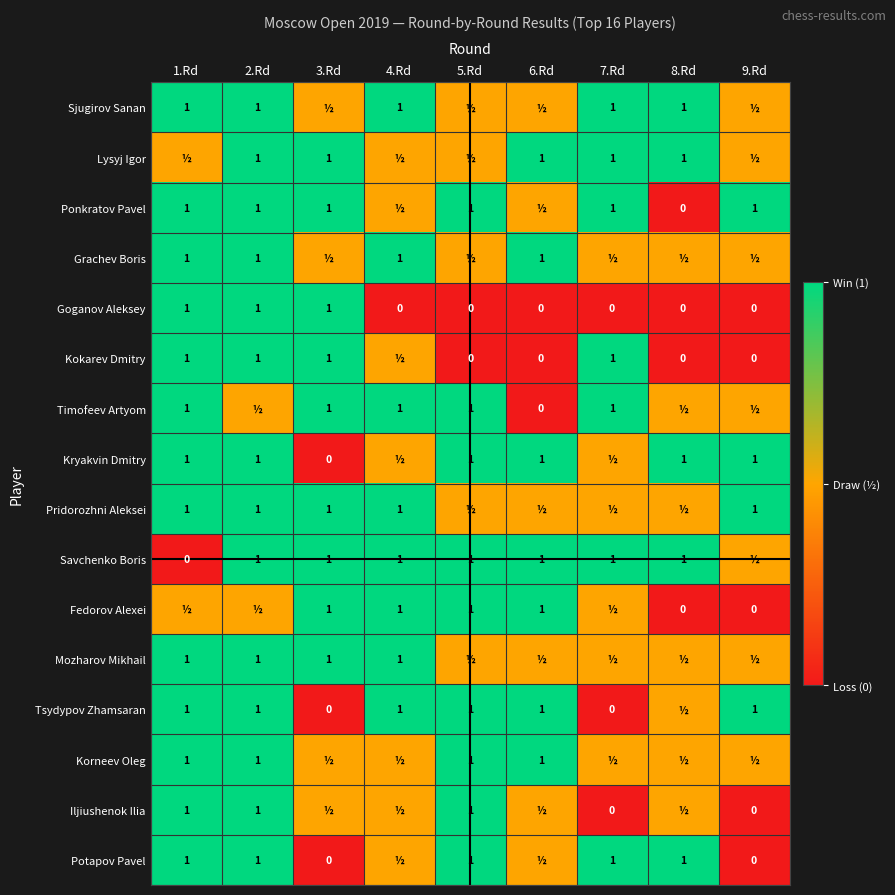

The value of Lysyj Igor at 3.Rd is 0.2. True or false?

False